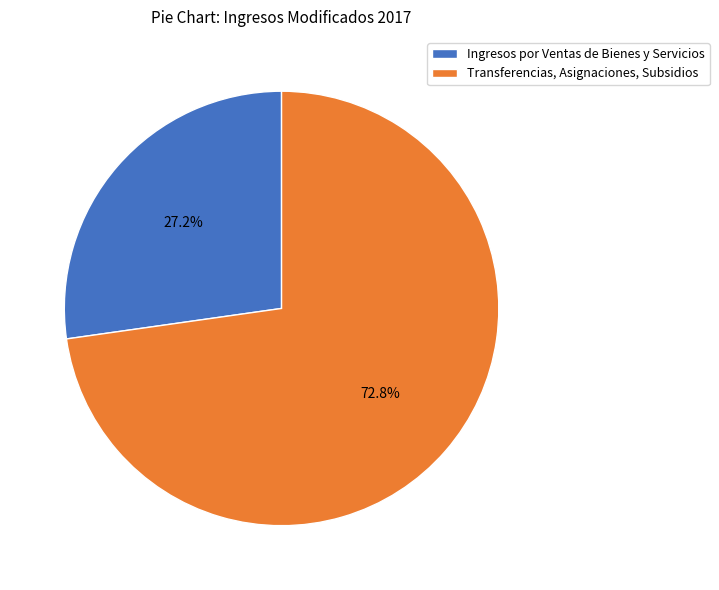

Which has a higher value, Ingresos por Ventas de Bienes y Servicios or Transferencias, Asignaciones, Subsidios?

Transferencias, Asignaciones, Subsidios